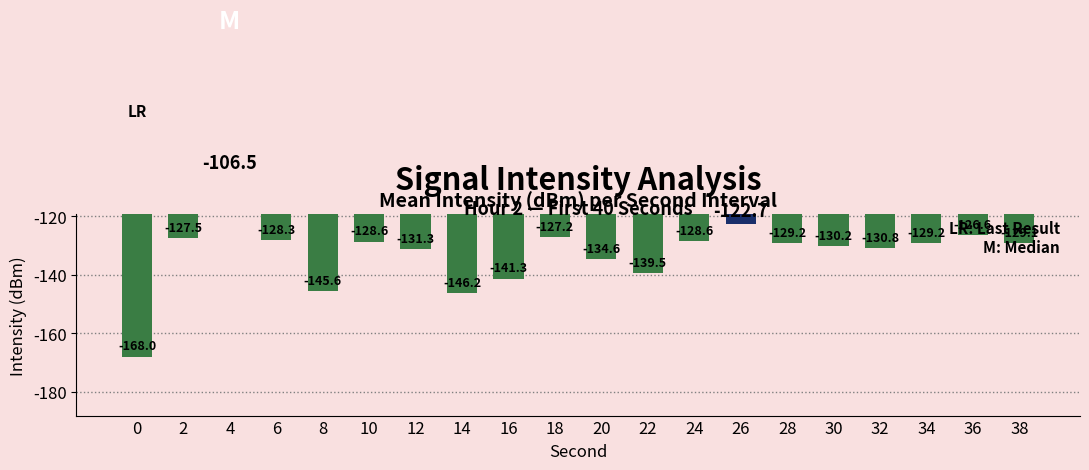

List the labels in order of value, largest first.

4, 26, 36, 18, 2, 6, 24, 10, 38, 28, 34, 30, 32, 12, 20, 22, 16, 8, 14, 0